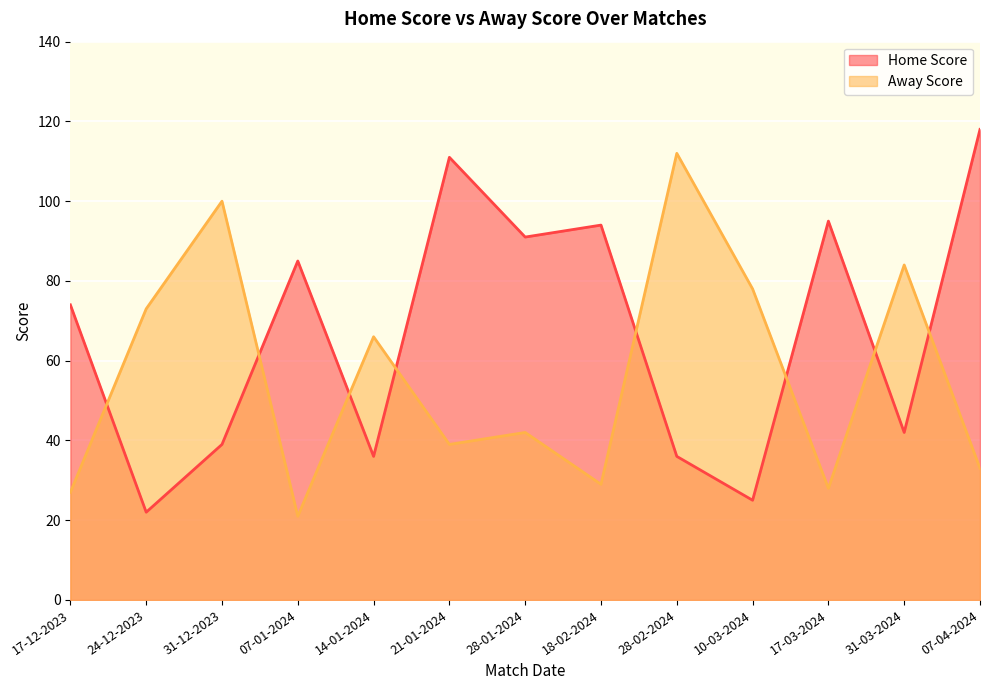

True or false: Home Score and Away Score cross at least once.

True